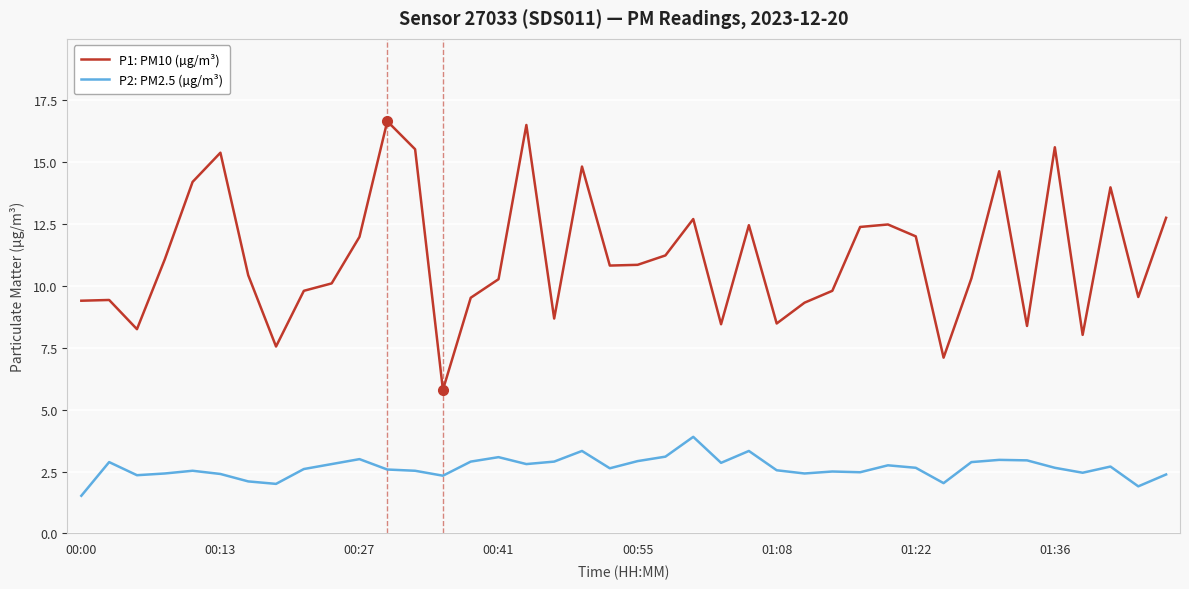

What is the average value of the P1: PM10 (µg/m³) series?

11.2